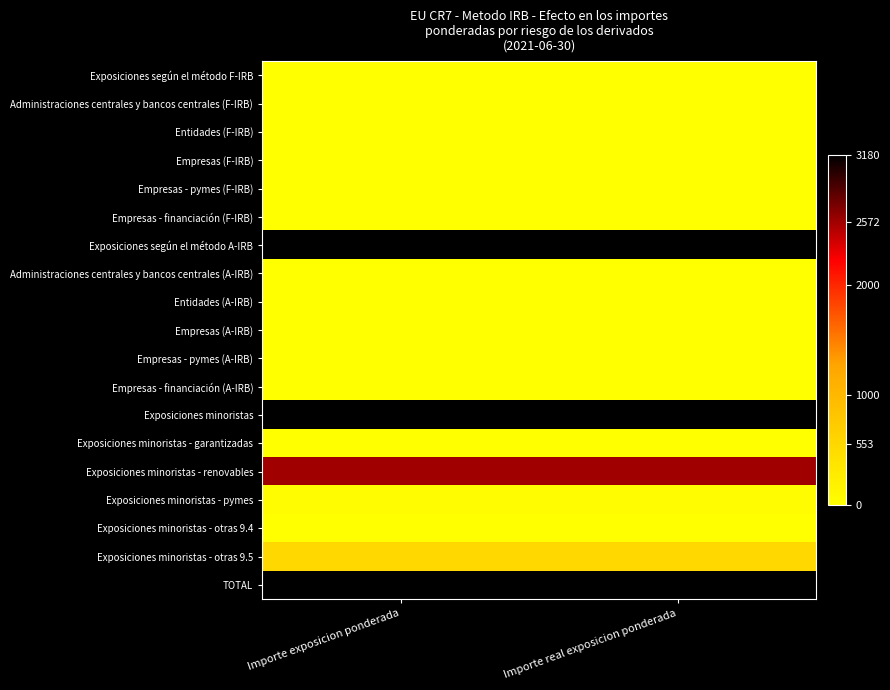

At which category is the sum across all series the highest?

Importe exposicion ponderada